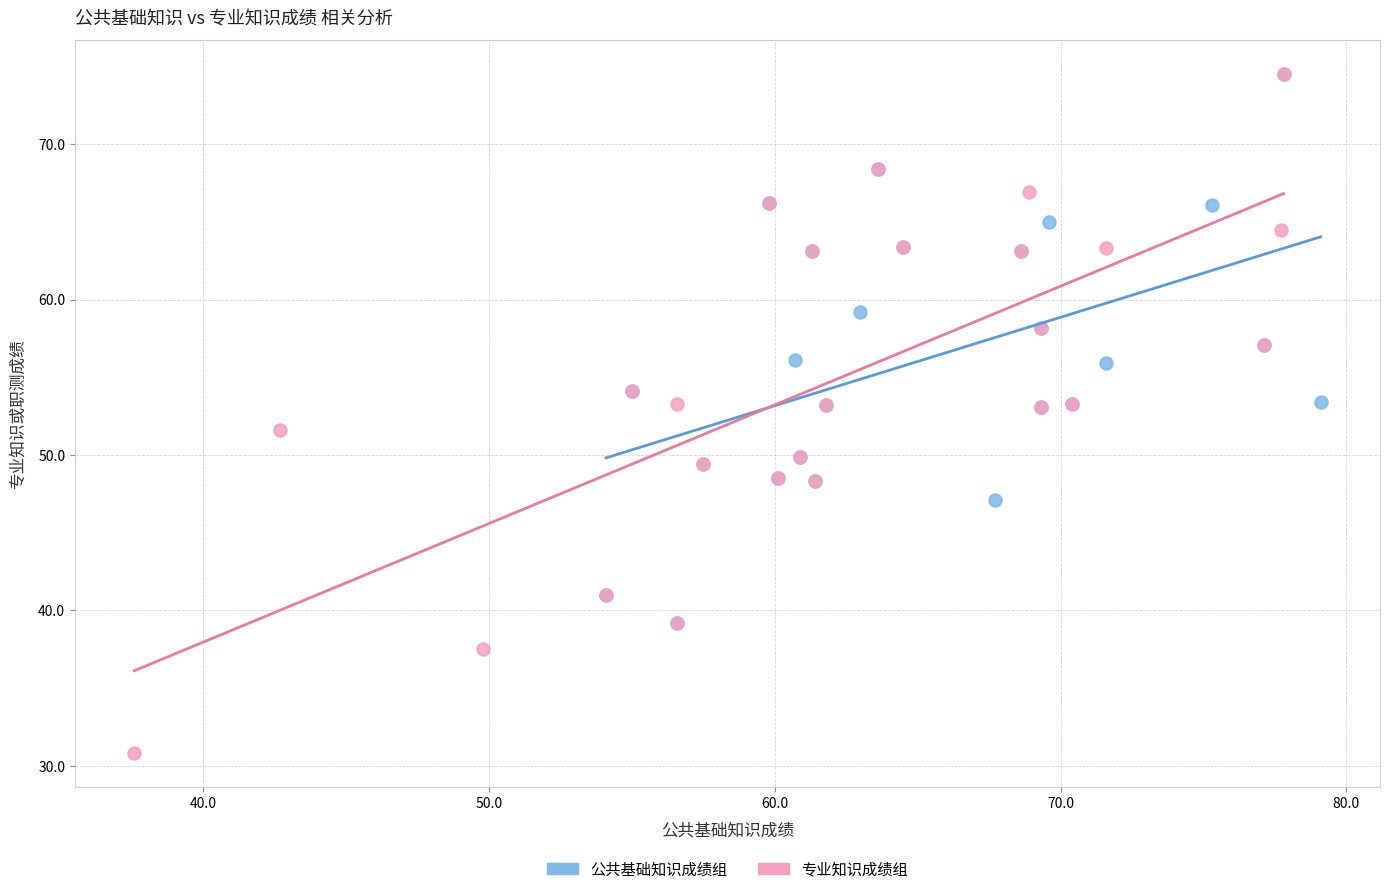

Which series contains the lowest Y value?

专业知识成绩组